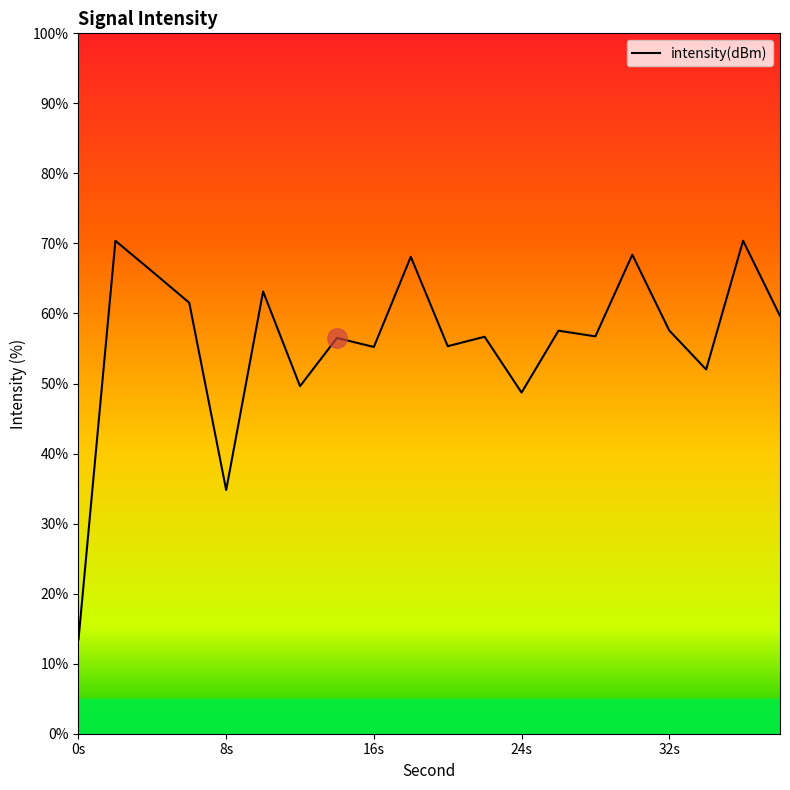

What is the smallest value displayed?

13.5